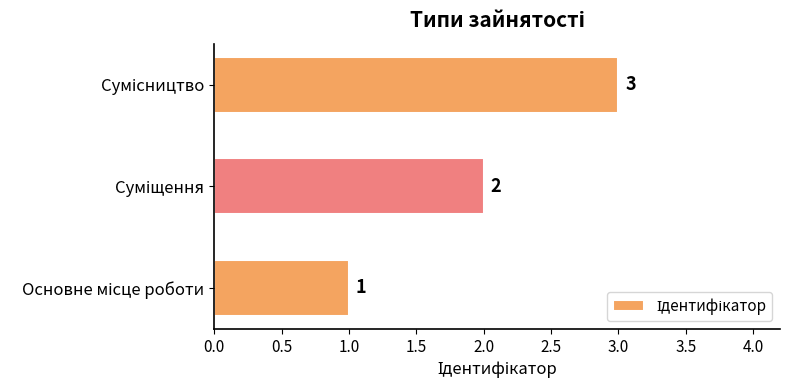

How many values are between 1 and 3?

3